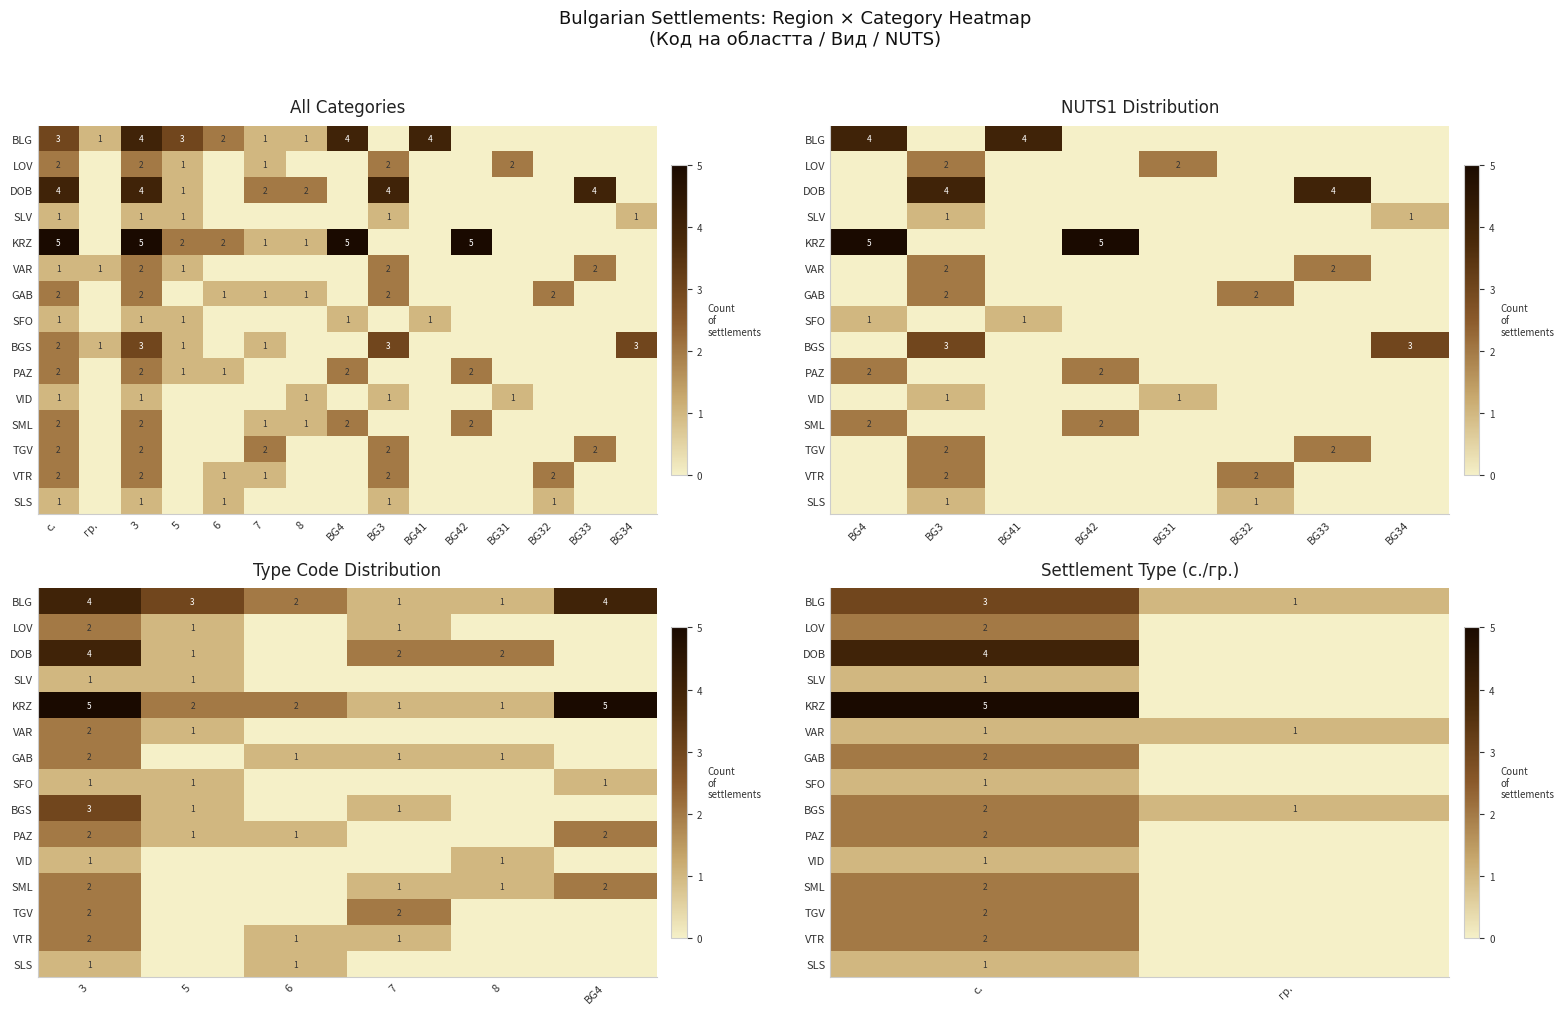

How many positive values does the VTR series have?

1